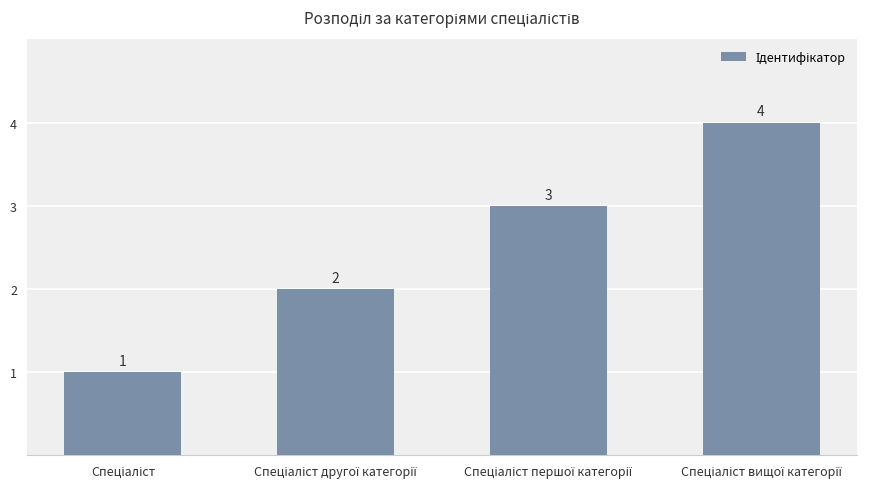

What is the maximum value shown in the chart?

4